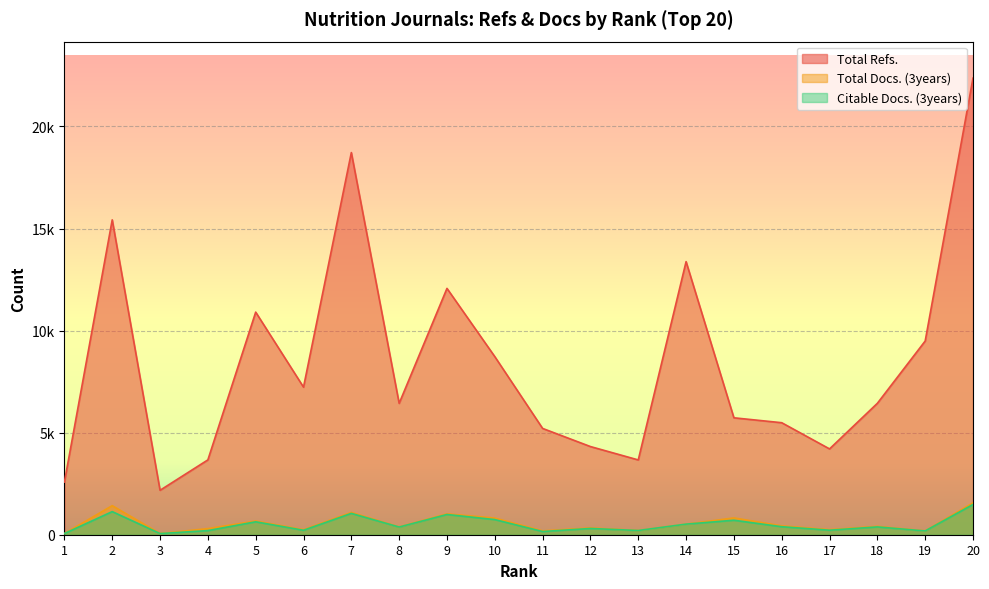

What is the average value of the Total Docs. (3years) series?

549